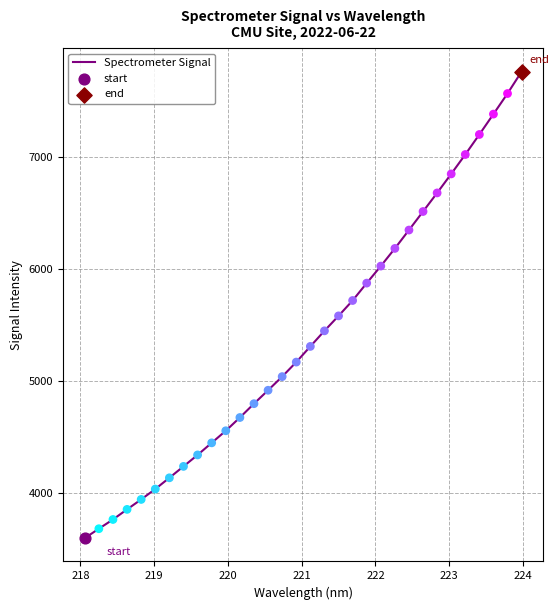

What is the difference between the maximum and minimum values?

4169.1